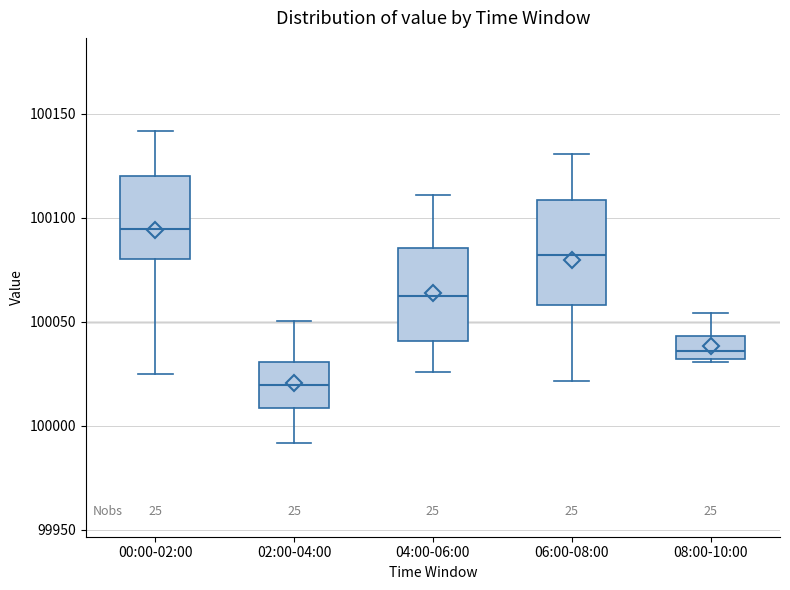

Which box is the tallest, from its lower edge to its upper edge?

06:00-08:00